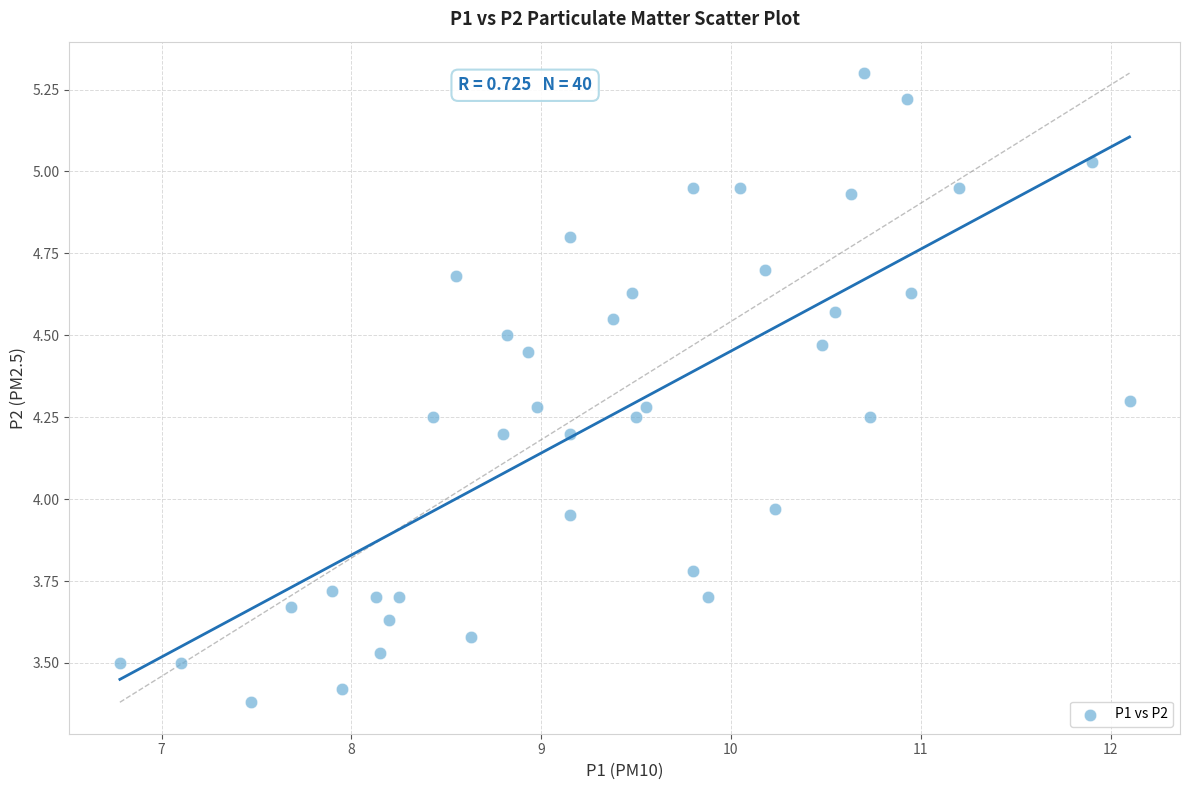

What is the range of Y values (max minus min)?

1.9